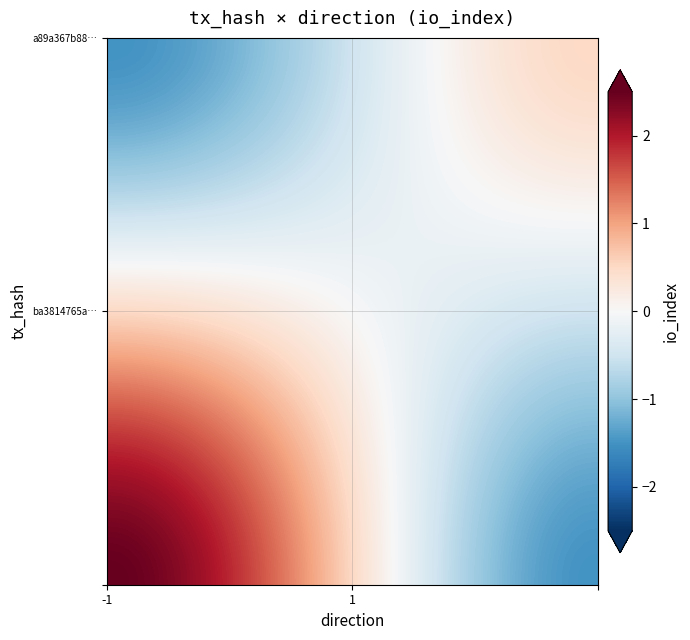

How many data points does each series have?

2